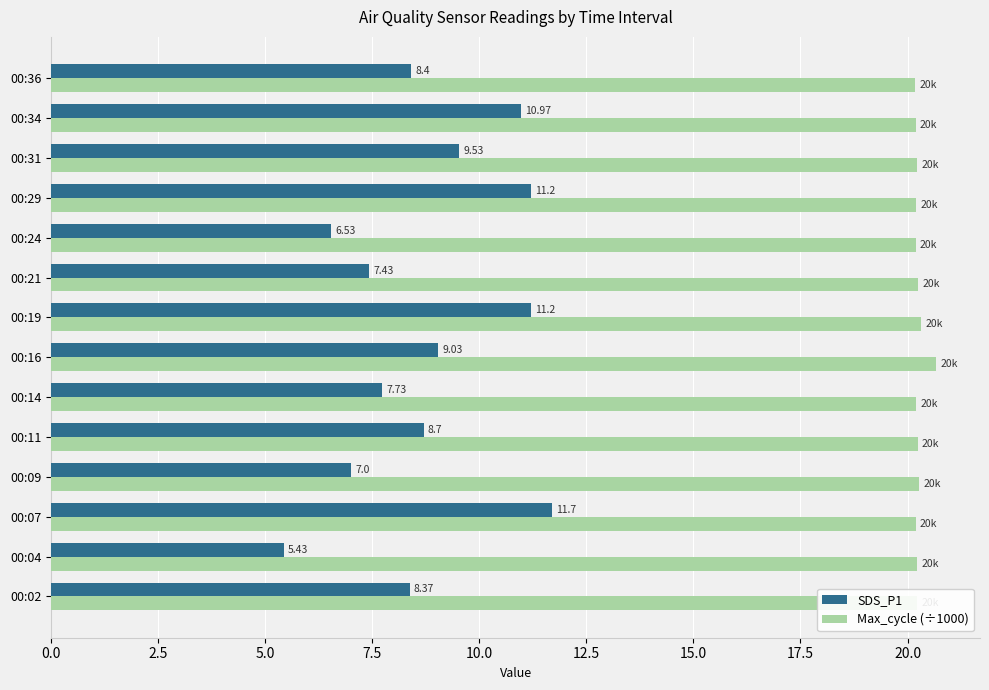

What is the average value of the SDS_P1 series?

8.8